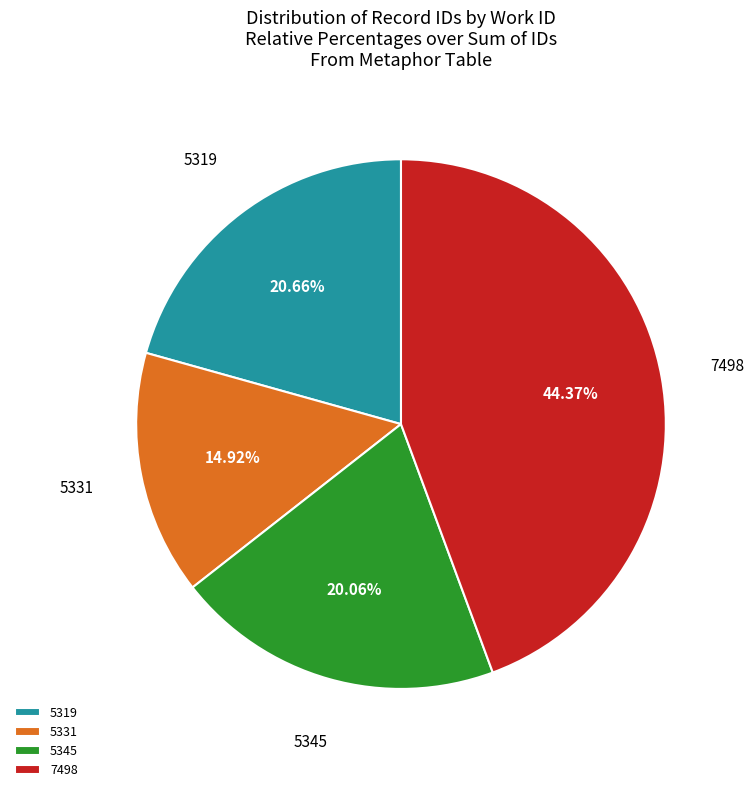

Between 5331 and 5319, which is larger?

5319